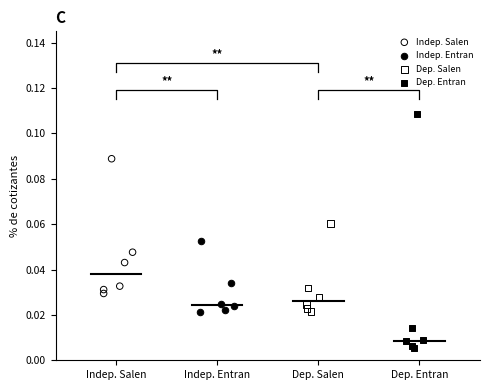

Which series contains the lowest Y value?

Dep. Entran